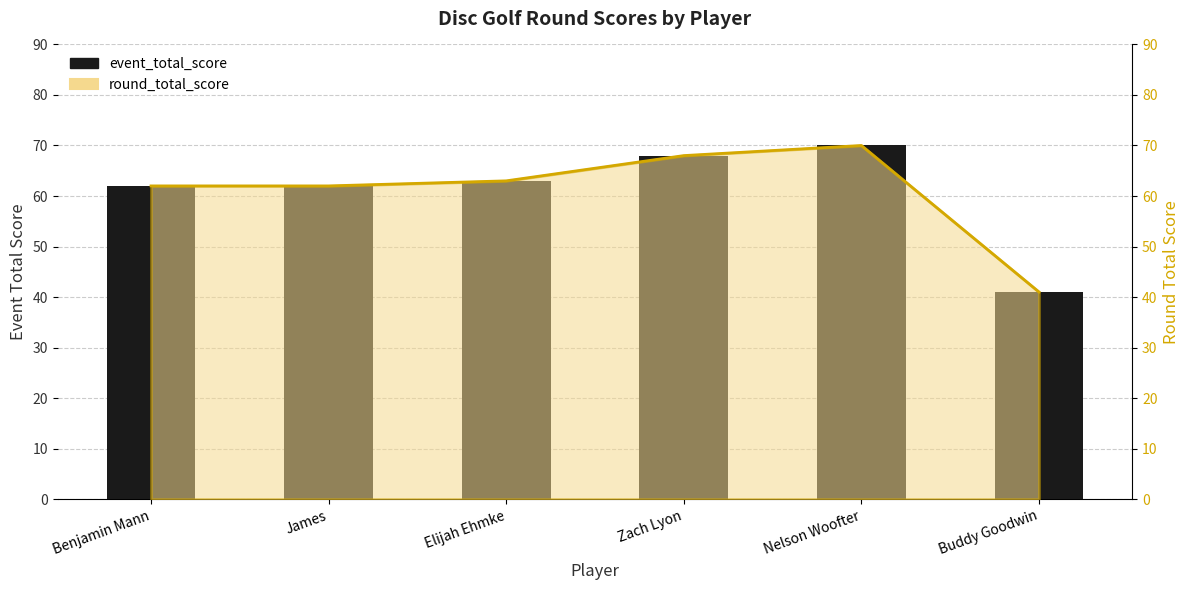

Between James and Elijah Ehmke, which is larger?

Elijah Ehmke